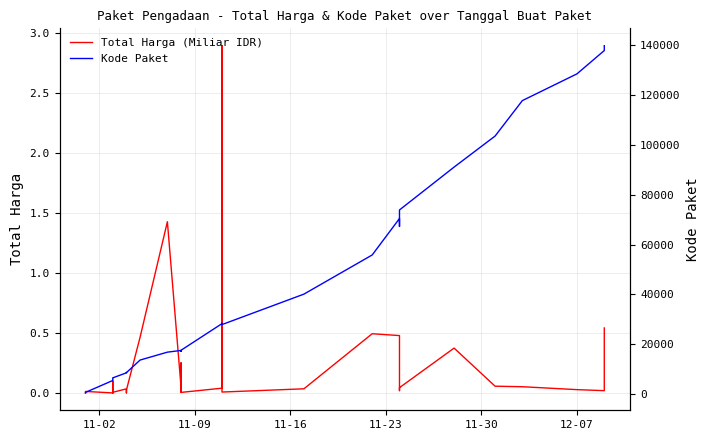

True or false: Total Harga (Miliar IDR) has a value of 0.0 at 20.

False